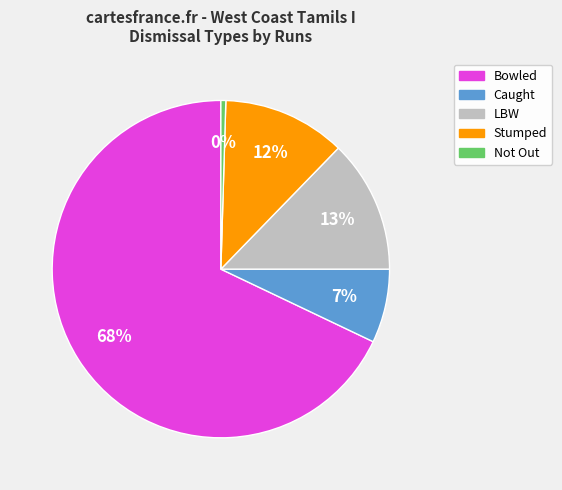

Is there a majority slice in this chart?

Yes